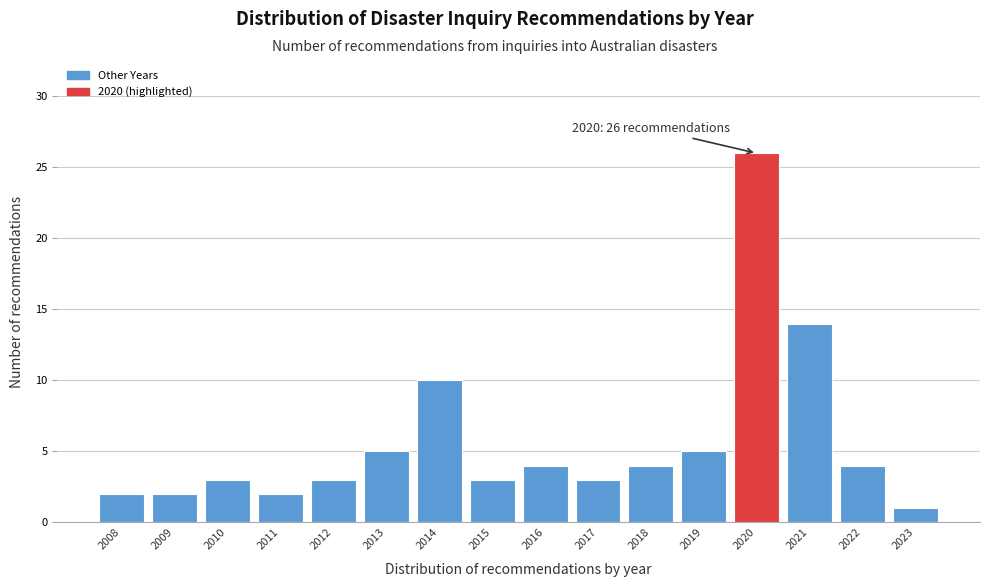

Reading left to right, list all the values displayed in this chart.

2	2	3	2	3	5	10	3	4	3	4	5	26	14	4	1